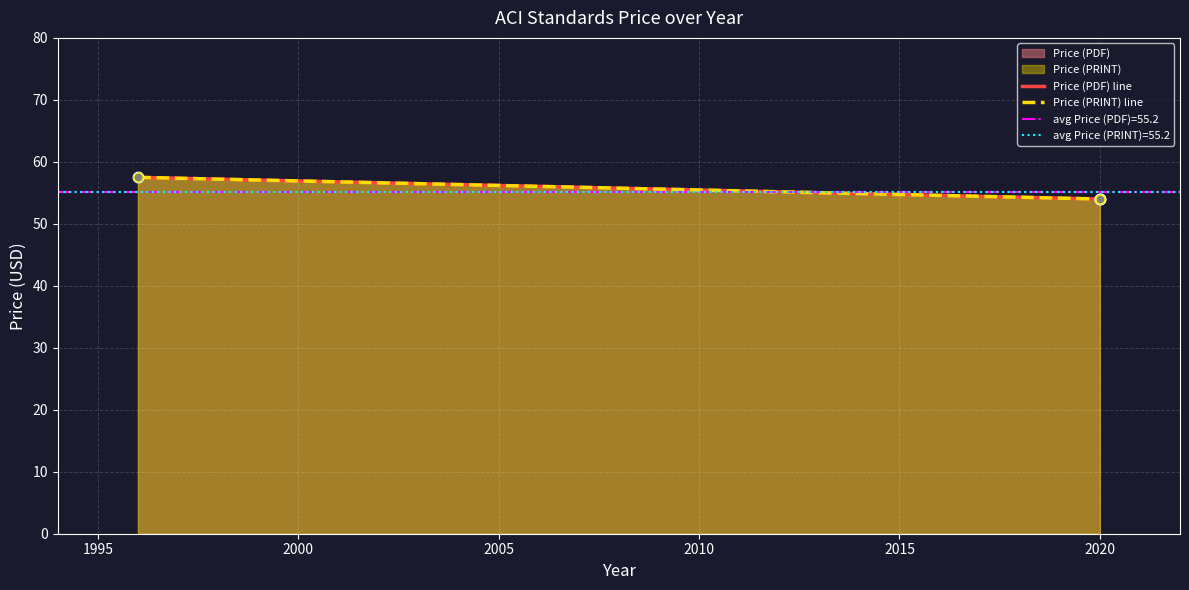

Is the value of Price (PDF) line at 2020 greater than the value of Price (PRINT) line at 2020?

No